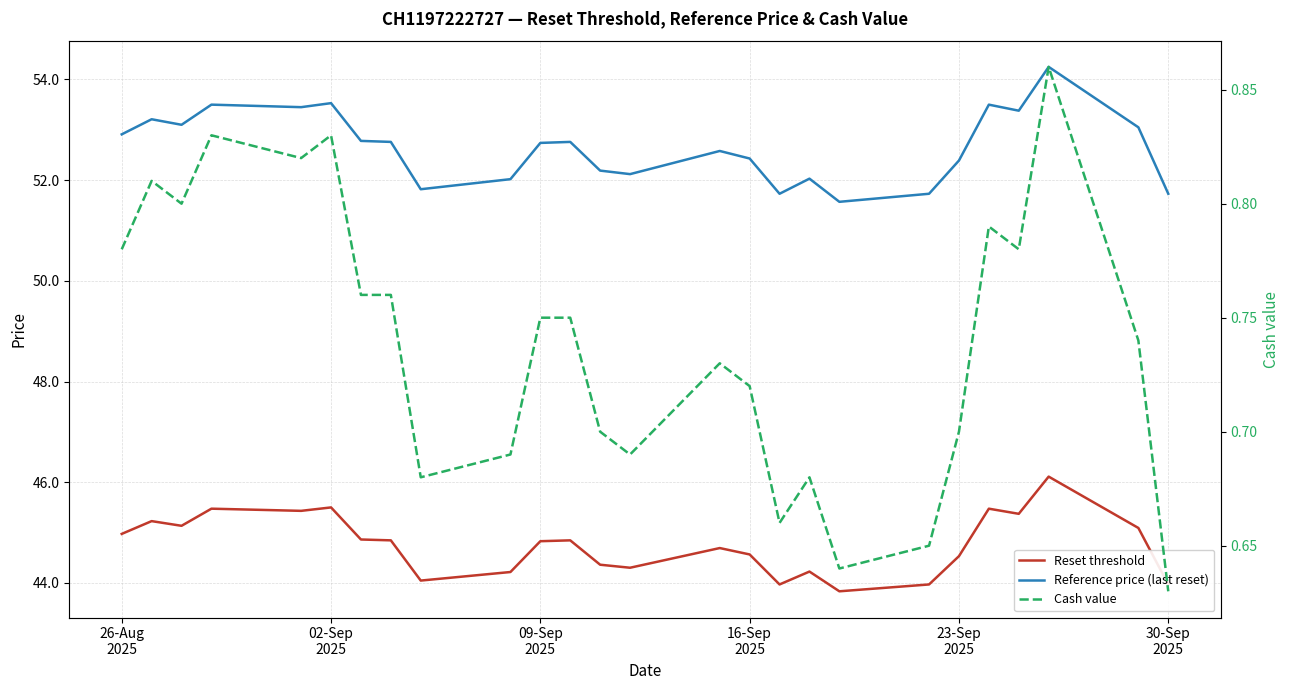

Reading left to right, list all the values displayed in this chart.

Reset threshold: 45.0	45.2	45.1	45.5	45.4	45.5	44.9	44.8	44.0	44.2	44.8	44.8	44.4	44.3	44.7	44.6	44.0	44.2	43.8	44.0	44.5	45.5	45.4	46.1	45.1	44.0
Reference price (last reset): 52.9	53.2	53.1	53.5	53.5	53.5	52.8	52.8	51.8	52.0	52.7	52.8	52.2	52.1	52.6	52.4	51.7	52.0	51.6	51.7	52.4	53.5	53.4	54.2	53.0	51.7
Cash value: 0.8	0.8	0.8	0.8	0.8	0.8	0.8	0.8	0.7	0.7	0.8	0.8	0.7	0.7	0.7	0.7	0.7	0.7	0.6	0.7	0.7	0.8	0.8	0.9	0.7	0.6